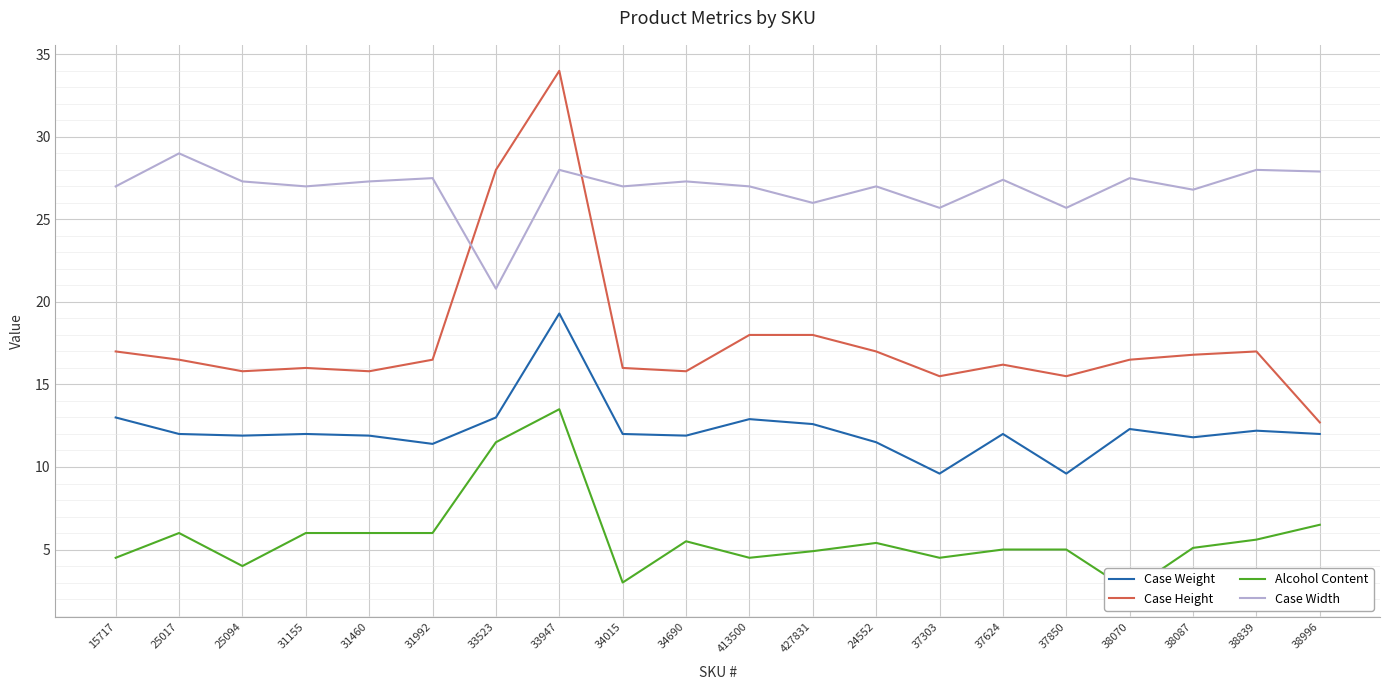

In Alcohol Content, how many points are higher than both neighbors (excluding endpoints)?

4